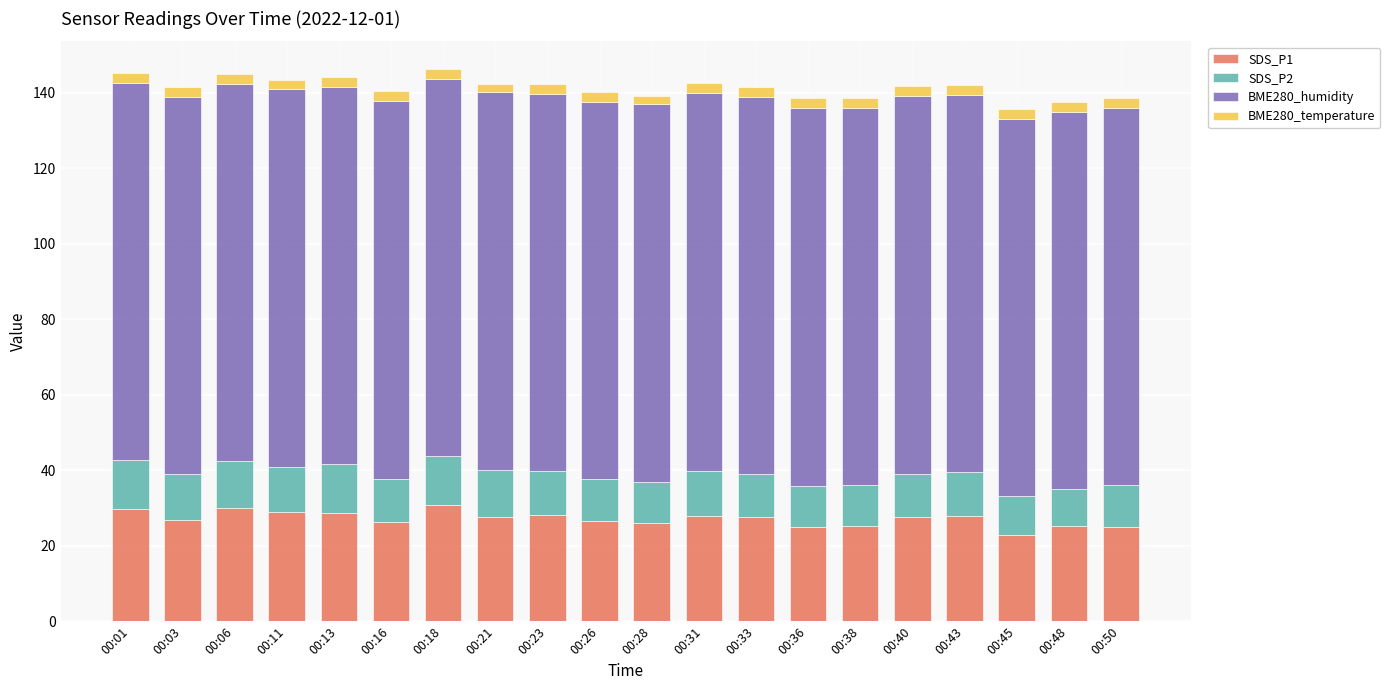

What is the minimum value for SDS_P1?

22.8